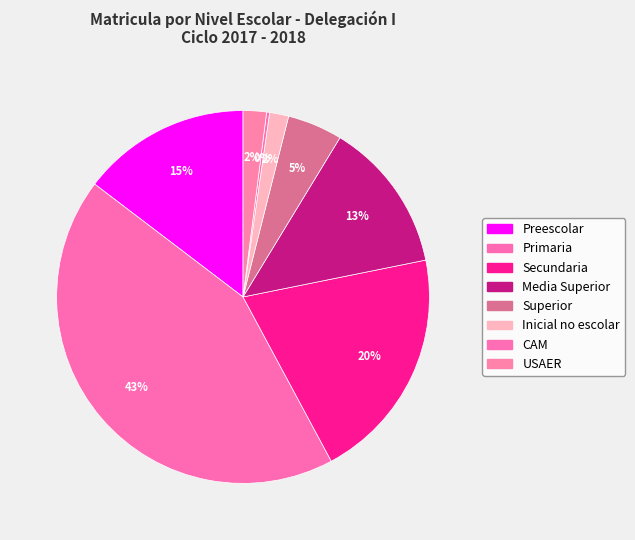

How much of the chart is everything except Preescolar?

85.4%